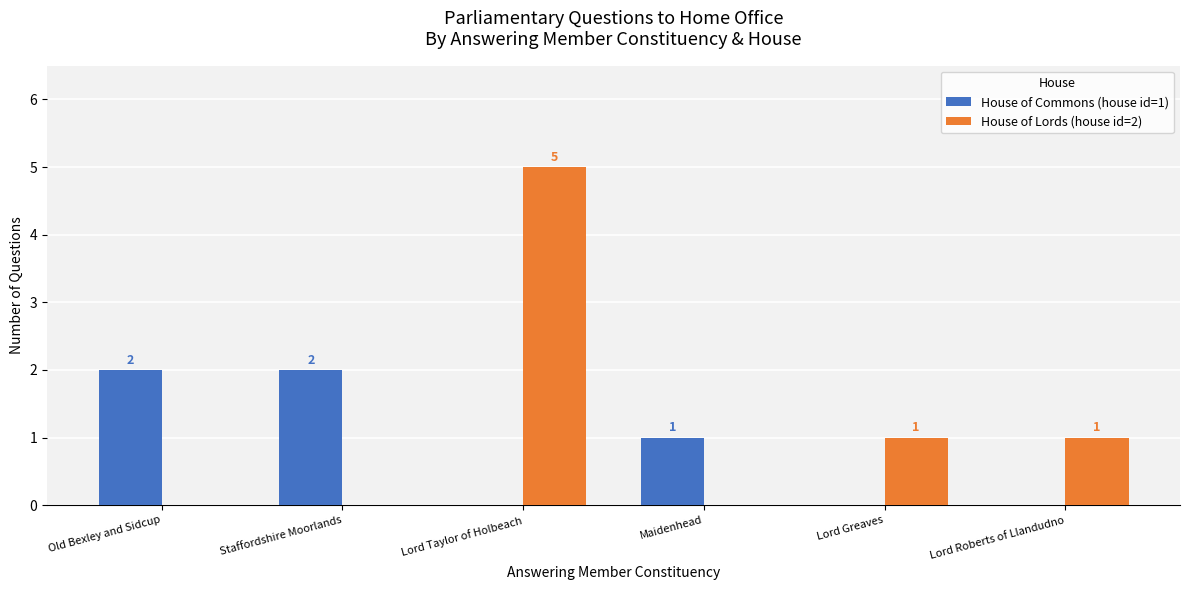

Which series has the largest total across all categories?

House of Lords (house id=2)